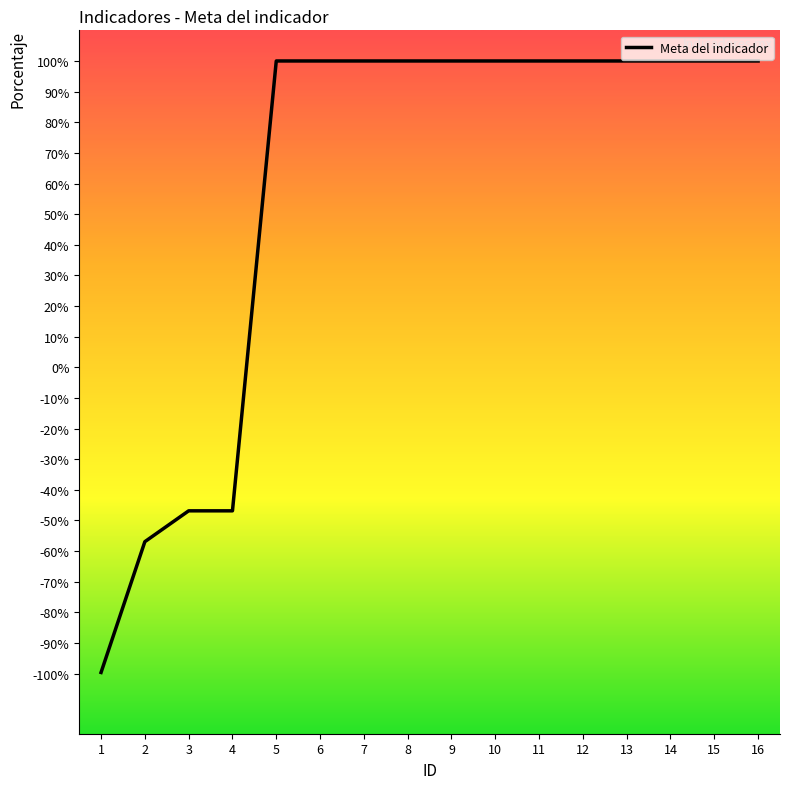

Which has a higher value, 3 or 12?

12